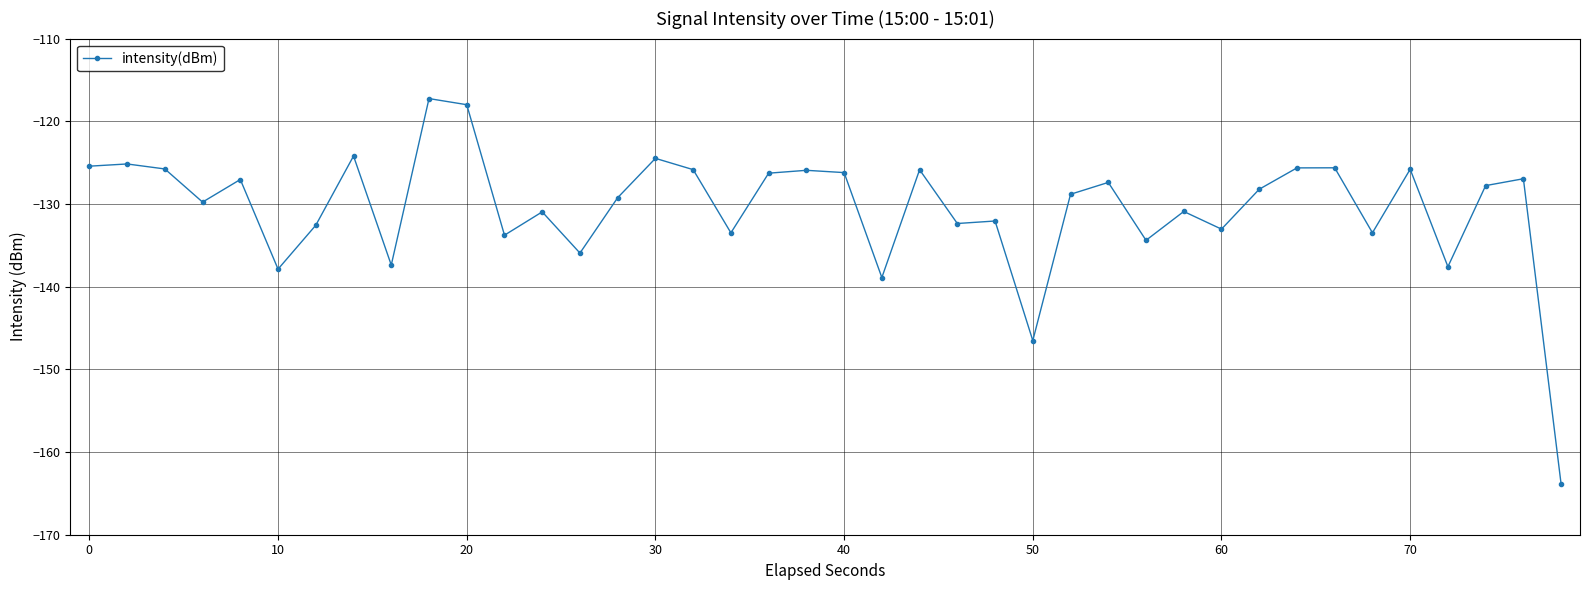

What is the difference between the maximum and minimum values?

46.6